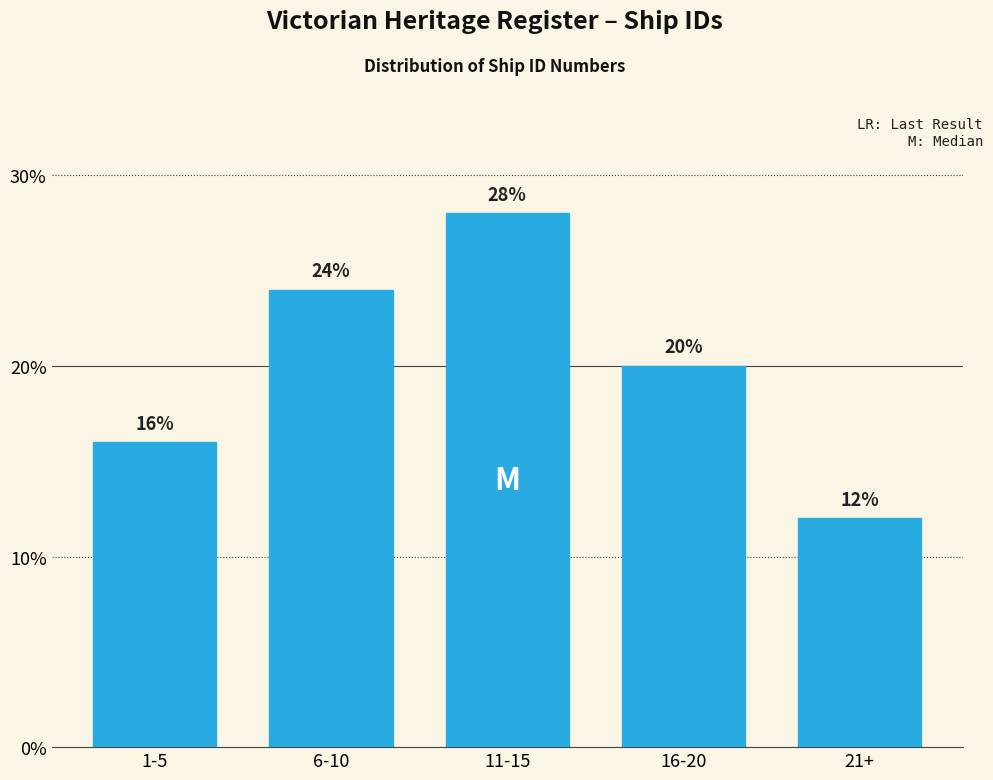

Reading right to left, what are all the values shown in this chart?

12.0	20.0	28.0	24.0	16.0